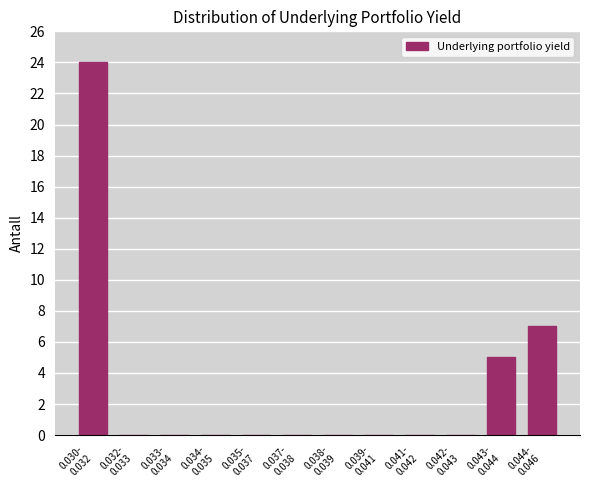

What is the maximum value shown in the chart?

24